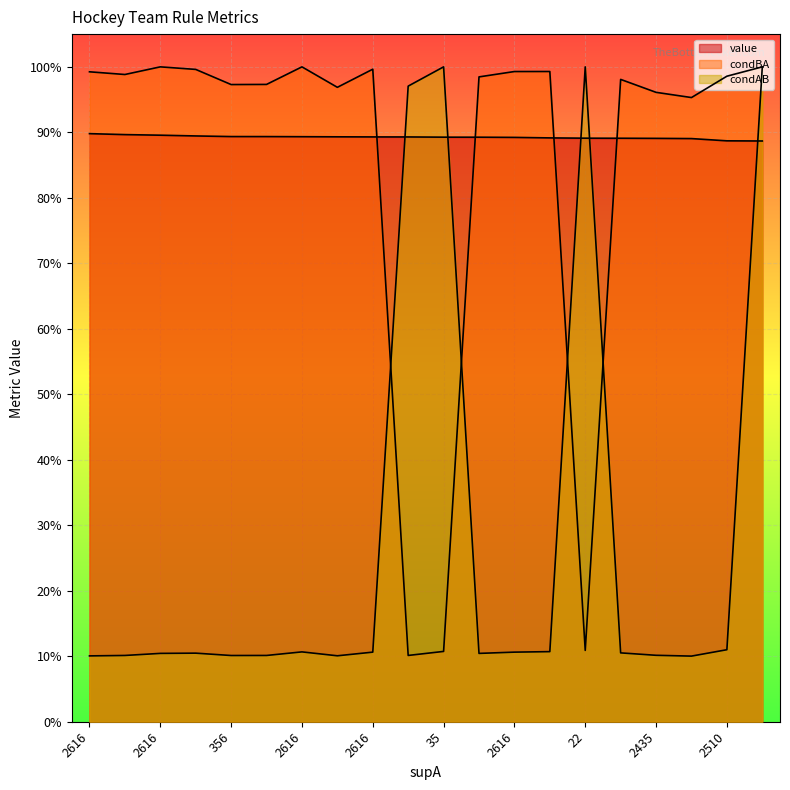

How many categories are shown in the chart?

20